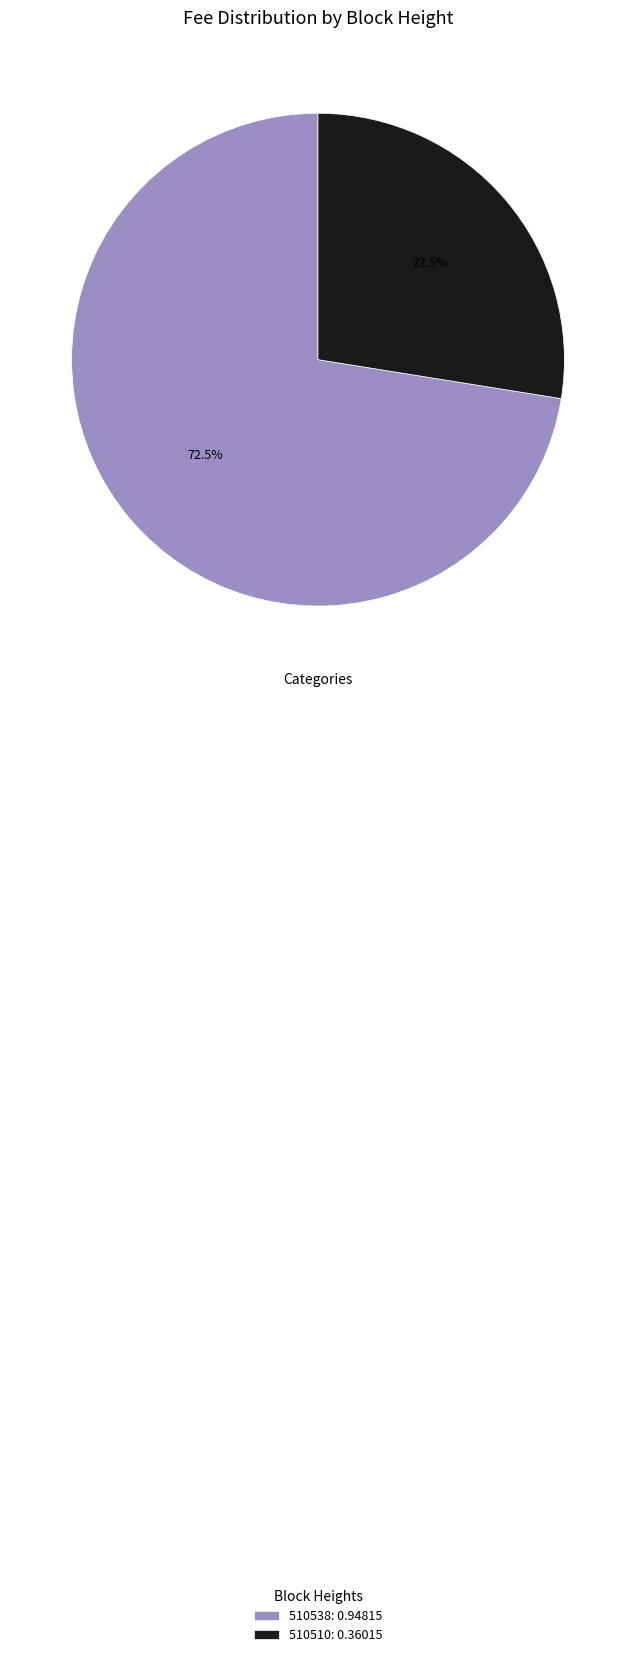

To the nearest percent, what is the difference between the 510510 and 510538 slice percentages?

45%